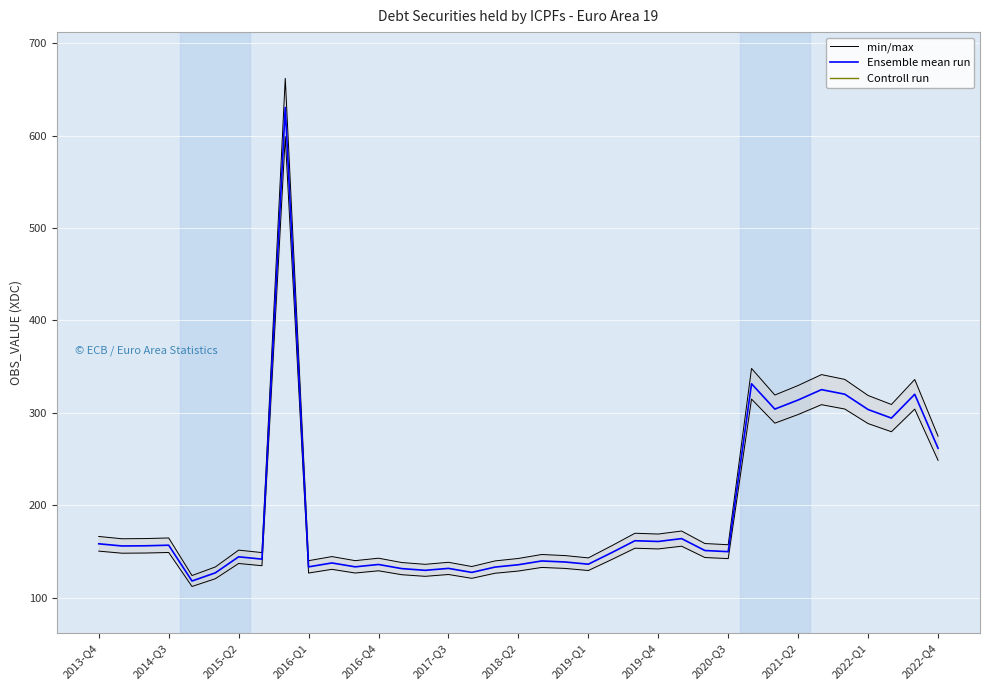

What is the minimum value for Ensemble mean run?

118.3